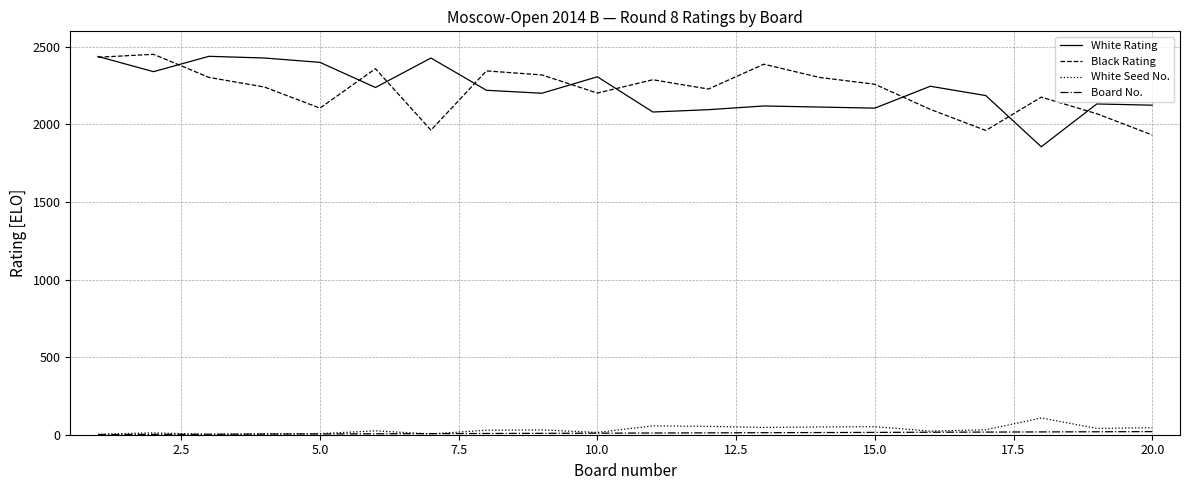

In White Rating, how many points are lower than both neighbors (excluding endpoints)?

6